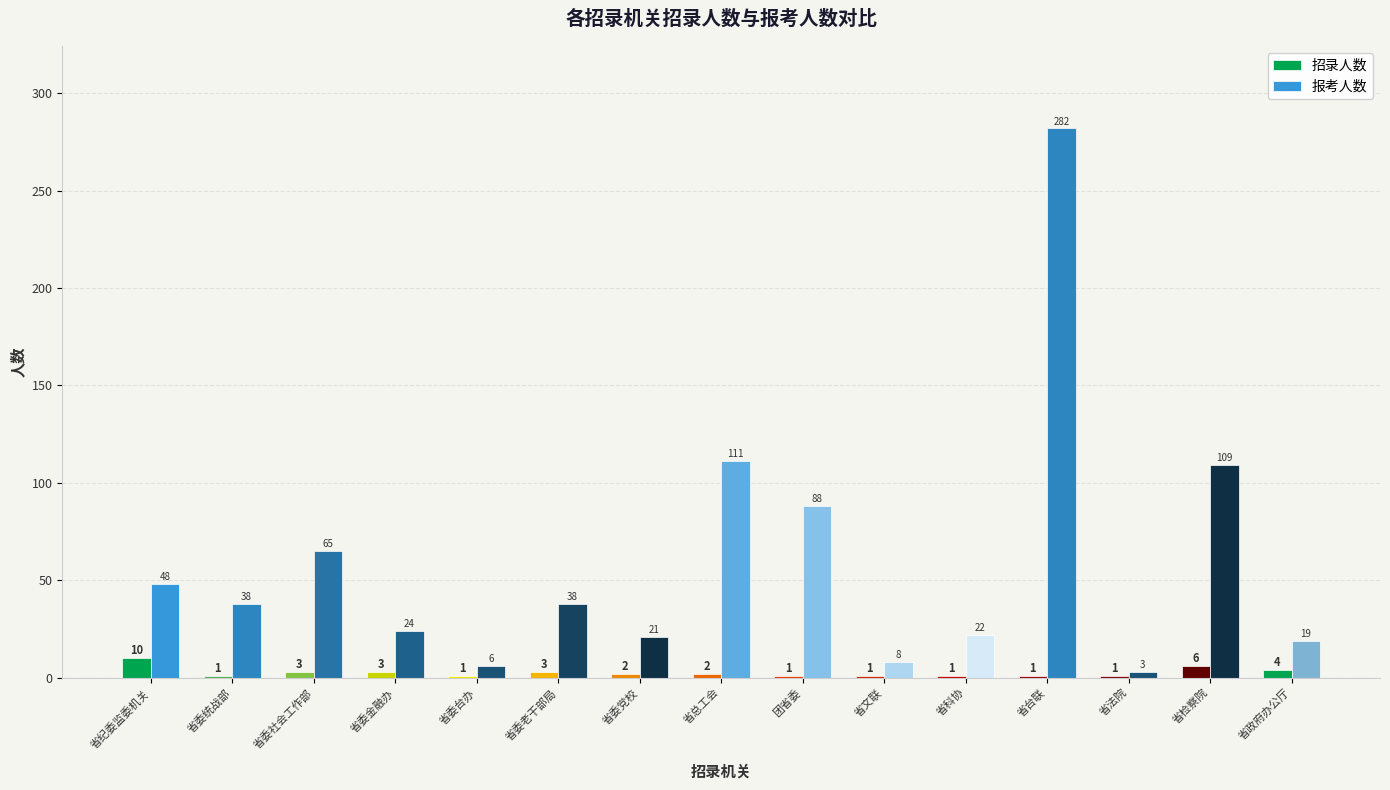

What is the total value across all series at 团省委?

89